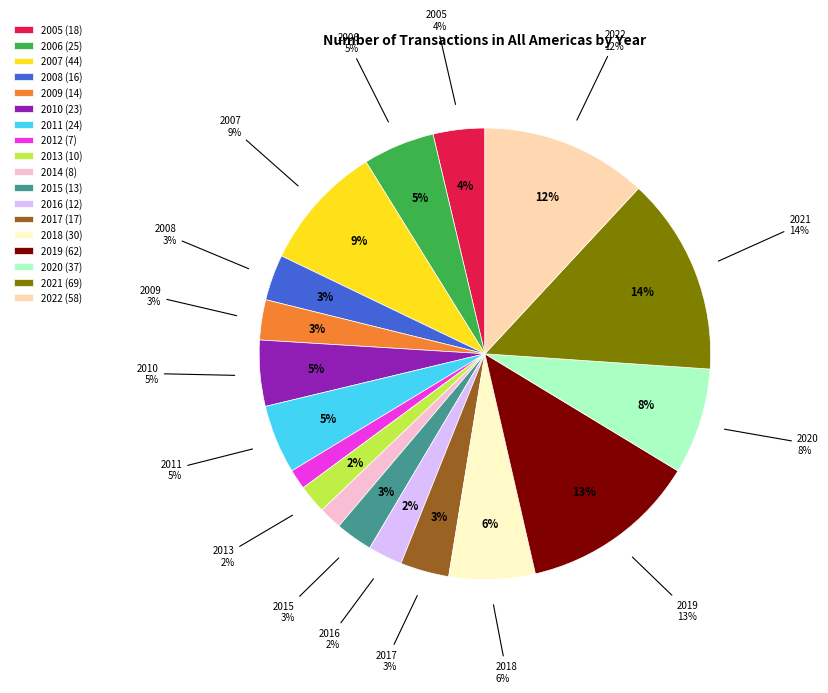

What percentage is the 2019 slice, to the nearest percent?

13%